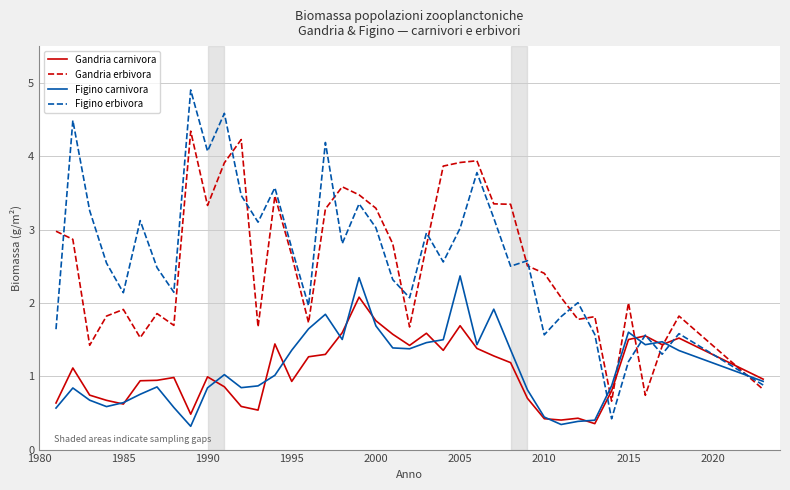

What is the minimum value shown in the chart?

0.3